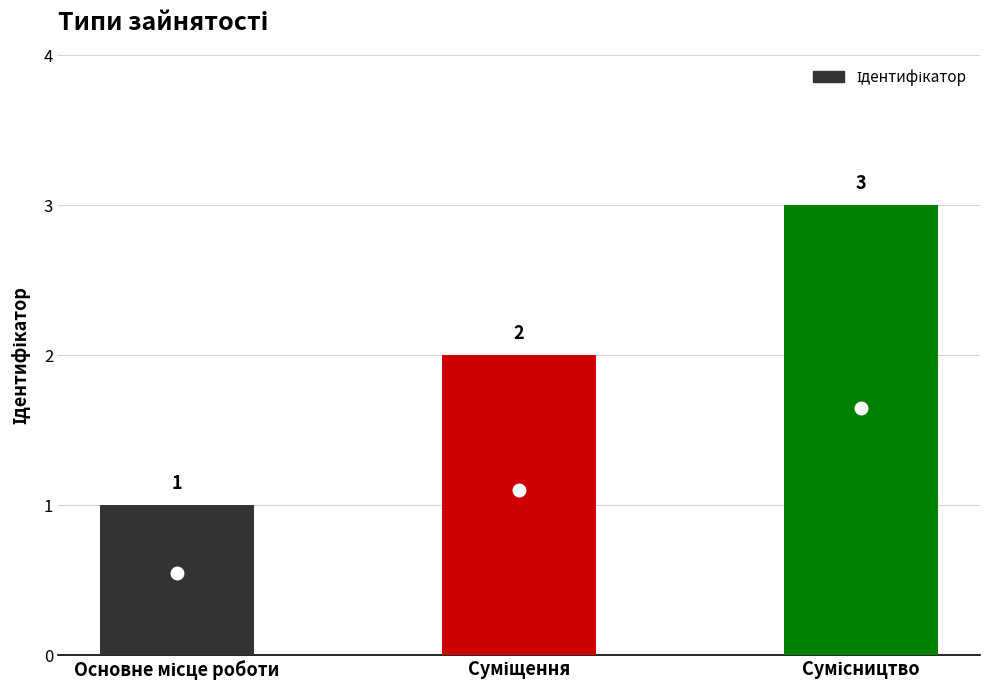

Reading left to right, list all the values displayed in this chart.

1	2	3